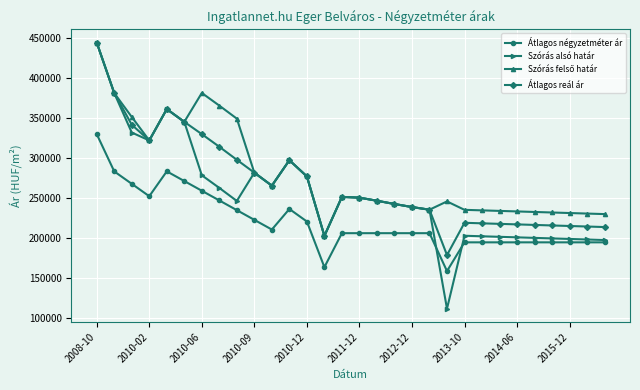

True or false: Átlagos reál ár has more than 0 interior local peaks.

True